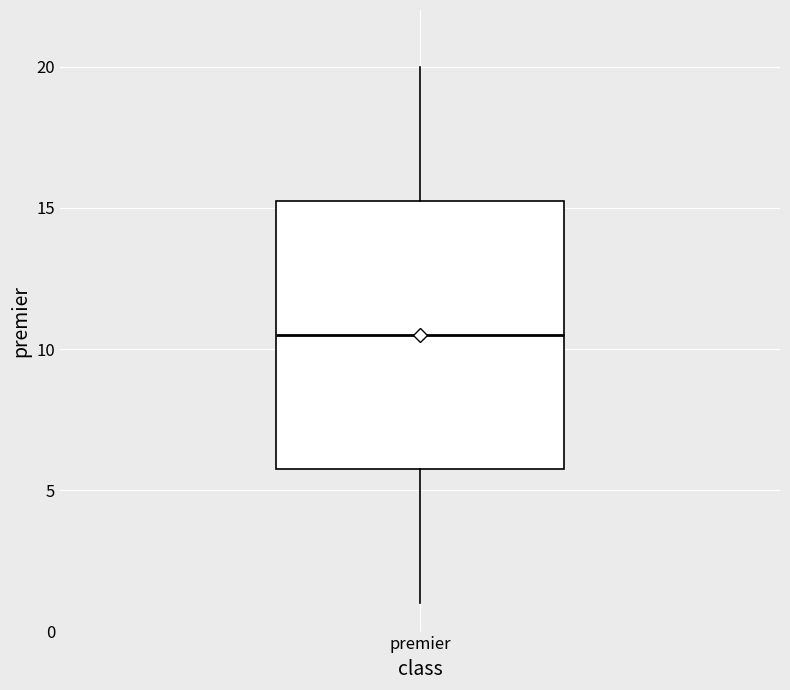

Read this box plot against the y-axis: the position of the median line, the range covered by the box, and the ends of both whiskers. The values are not printed on the chart, so give them approximately, as read against the axis.

median 10.5, box 6.0 to 15.5, whiskers 1.0 to 20.0